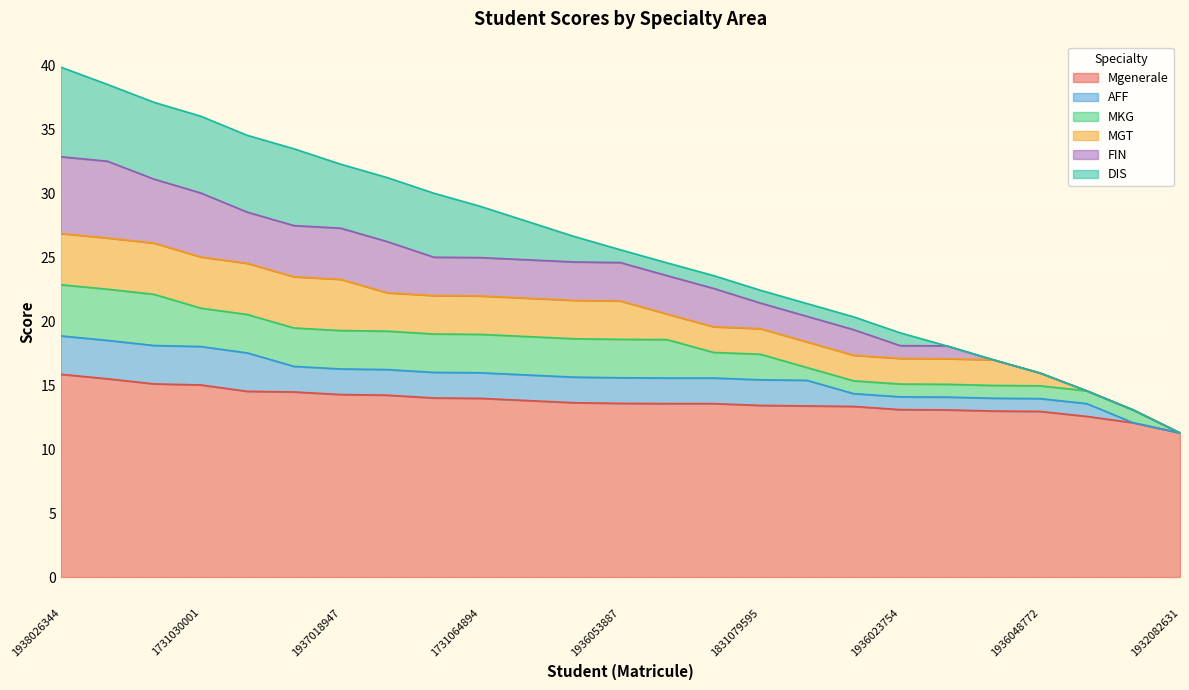

Reading left to right, extract all data points from this chart.

Mgenerale: 15.8	15.5	15.1	15.0	14.5	14.5	14.3	14.2	14.0	14.0	13.8	13.6	13.6	13.6	13.6	13.4	13.4	13.3	13.1	13.1	13.0	12.9	12.6	12.1	11.3
AFF: 3.0	3.0	3.0	3.0	3.0	2.0	2.0	2.0	2.0	2.0	2.0	2.0	2.0	2.0	2.0	2.0	2.0	1.0	1.0	1.0	1.0	1.0	1.0	0.0	0.0
MKG: 4.0	4.0	4.0	3.0	3.0	3.0	3.0	3.0	3.0	3.0	3.0	3.0	3.0	3.0	2.0	2.0	1.0	1.0	1.0	1.0	1.0	1.0	1.0	1.0	0.0
MGT: 4.0	4.0	4.0	4.0	4.0	4.0	4.0	3.0	3.0	3.0	3.0	3.0	3.0	2.0	2.0	2.0	2.0	2.0	2.0	2.0	2.0	1.0	0.0	0.0	0.0
FIN: 6.0	6.0	5.0	5.0	4.0	4.0	4.0	4.0	3.0	3.0	3.0	3.0	3.0	3.0	3.0	2.0	2.0	2.0	1.0	1.0	0.0	0.0	0.0	0.0	0.0
DIS: 7.0	6.0	6.0	6.0	6.0	6.0	5.0	5.0	5.0	4.0	3.0	2.0	1.0	1.0	1.0	1.0	1.0	1.0	1.0	0.0	0.0	0.0	0.0	0.0	0.0